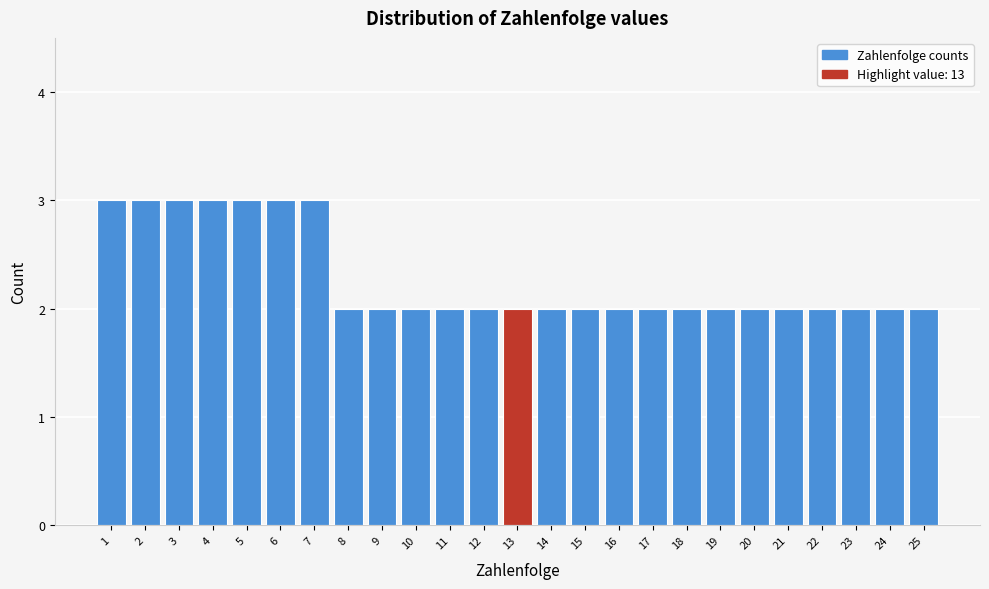

Reading left to right, transcribe this chart: for each bar, give the range it covers on the x-axis and its height. The values are not printed on the chart, so give them approximately, as read against the axis.

0.5 to 1.5: 3
1.5 to 2.5: 3
2.5 to 3.5: 3
3.5 to 4.5: 3
4.5 to 5.5: 3
5.5 to 6.5: 3
6.5 to 7.5: 3
7.5 to 8.5: 2
8.5 to 9.5: 2
9.5 to 10.5: 2
10.5 to 11.5: 2
11.5 to 12.5: 2
12.5 to 13.5: 2
13.5 to 14.5: 2
14.5 to 15.5: 2
15.5 to 16.5: 2
16.5 to 17.5: 2
17.5 to 18.5: 2
18.5 to 19.5: 2
19.5 to 20.5: 2
20.5 to 21.5: 2
21.5 to 22.5: 2
22.5 to 23.5: 2
23.5 to 24.5: 2
24.5 to 25.5: 2